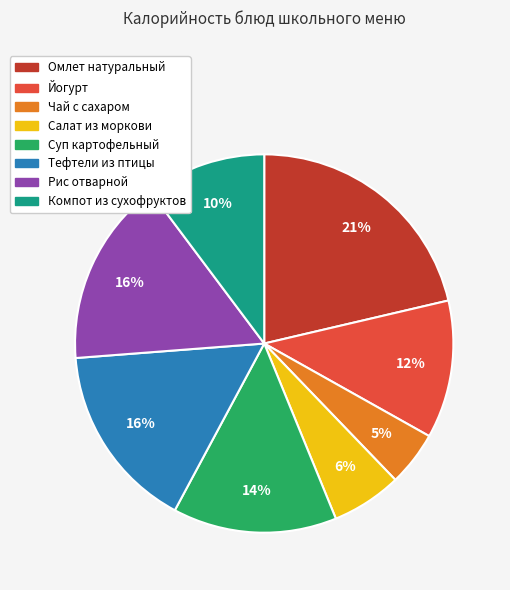

To the nearest percent, what portion does Компот из сухофруктов represent?

10%